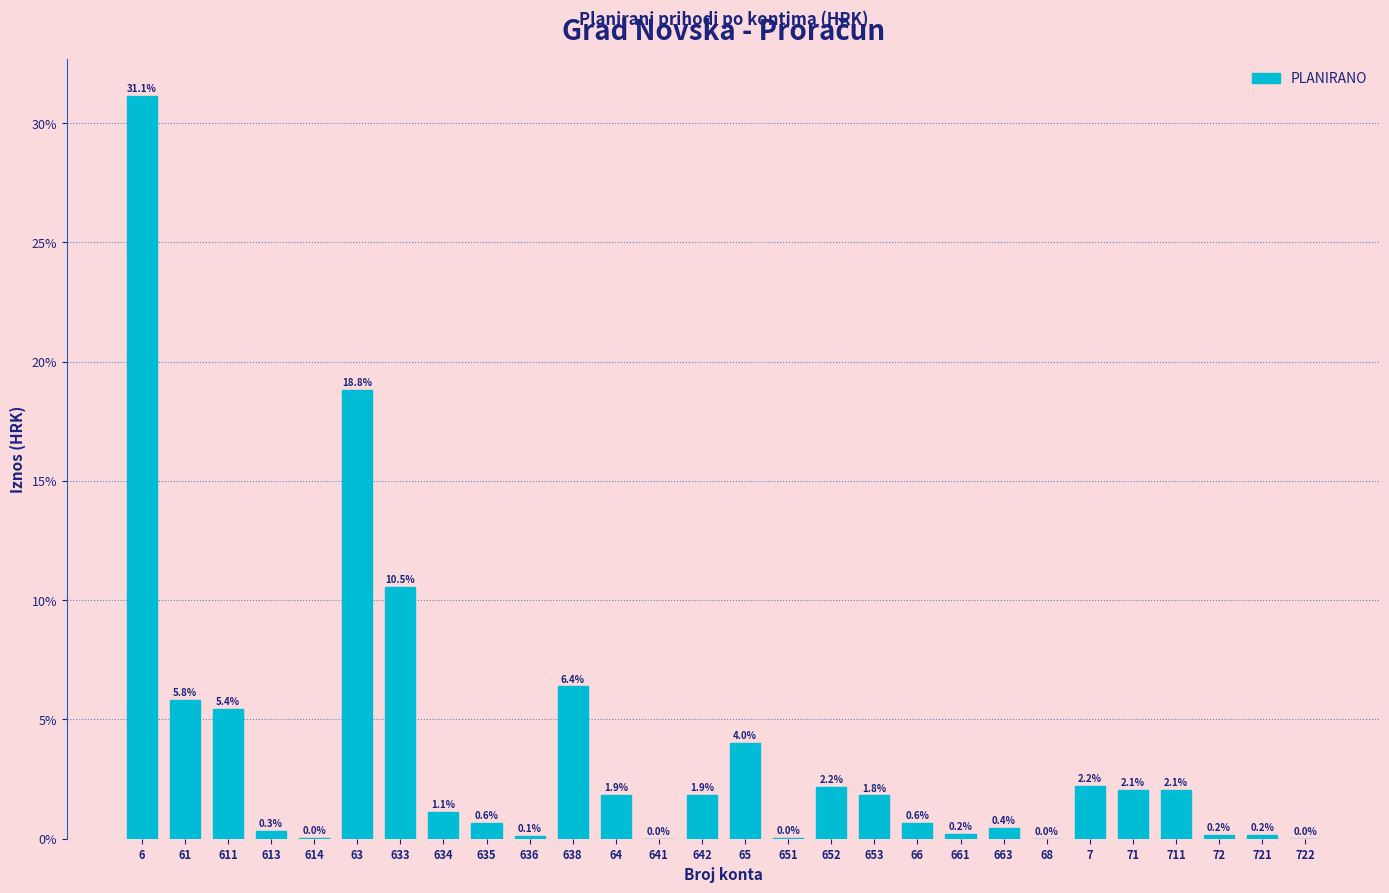

Which has a higher value, 64 or 711?

711